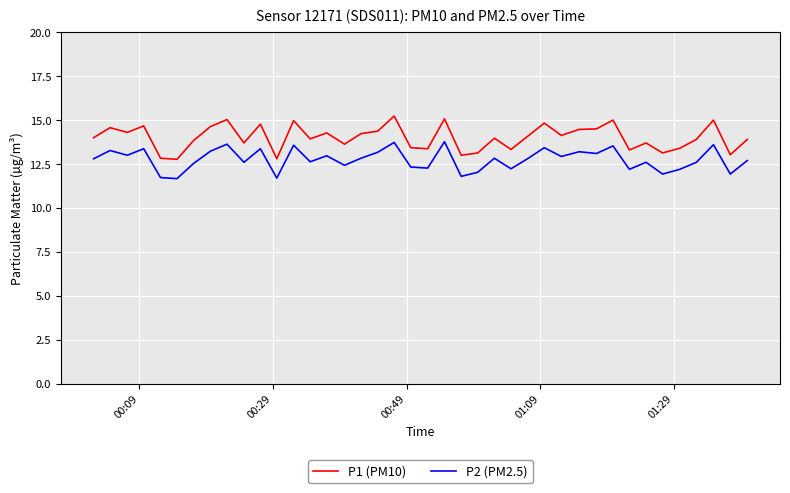

What is the lowest value of the P2 (PM2.5) series?

11.7